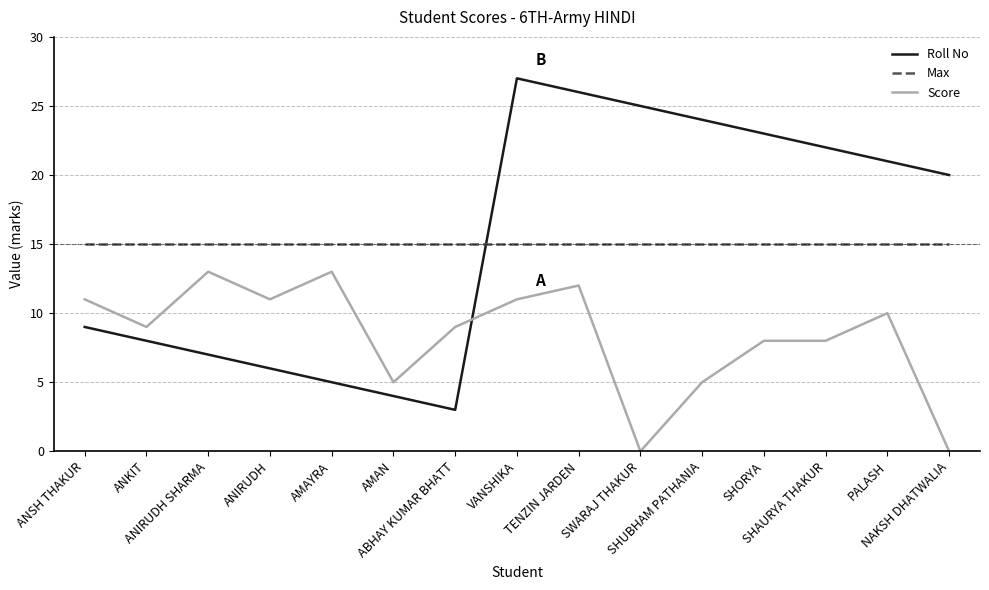

At which label does Score first exceed 9?

ANSH THAKUR